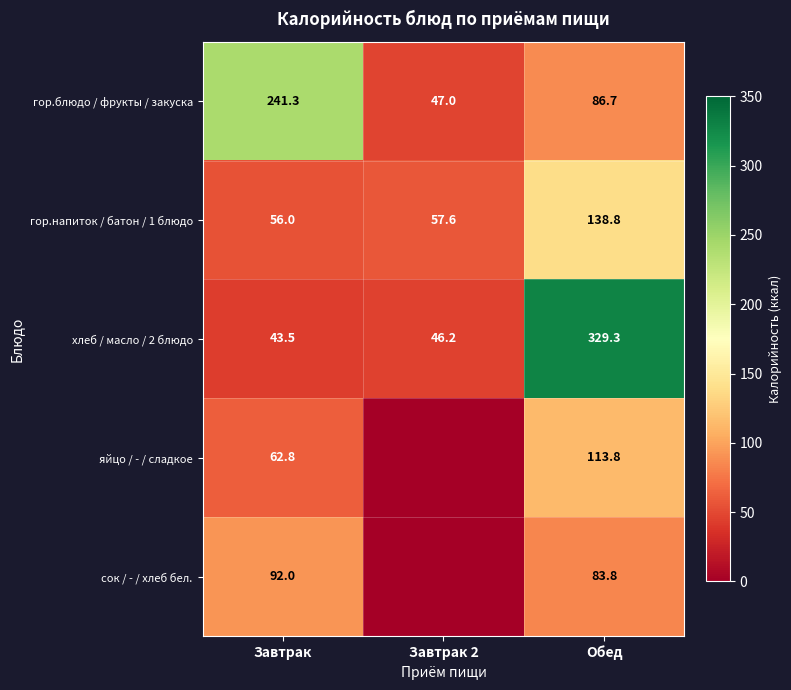

At which category is the sum across all series the highest?

Обед